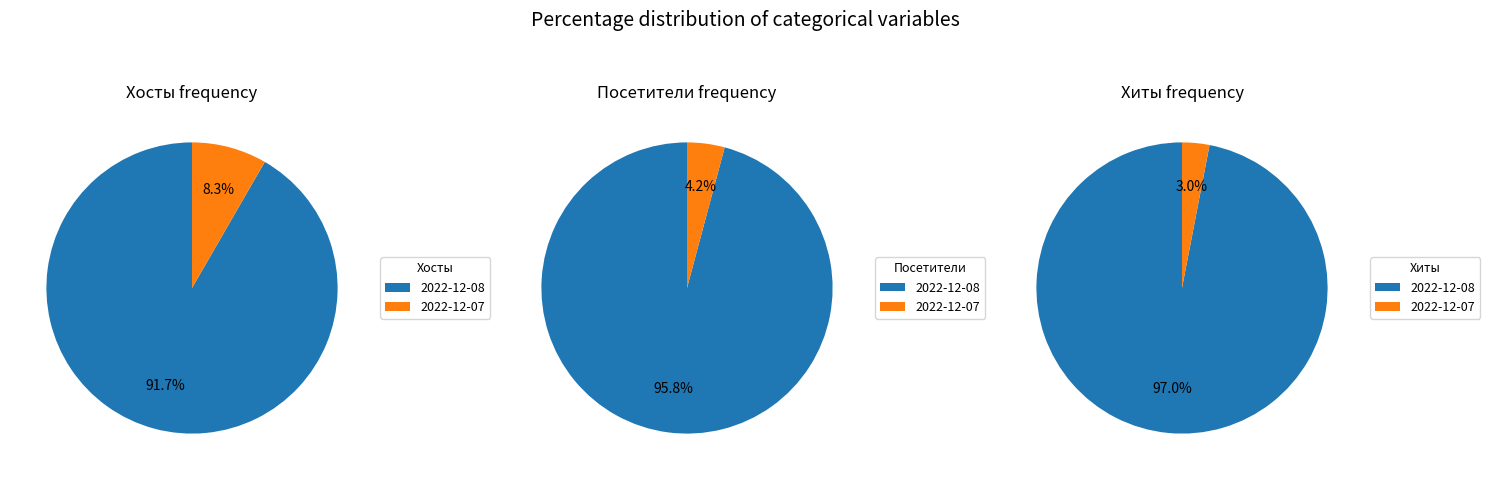

Is it true that 2022-12-08 is 99% of the pie?

False